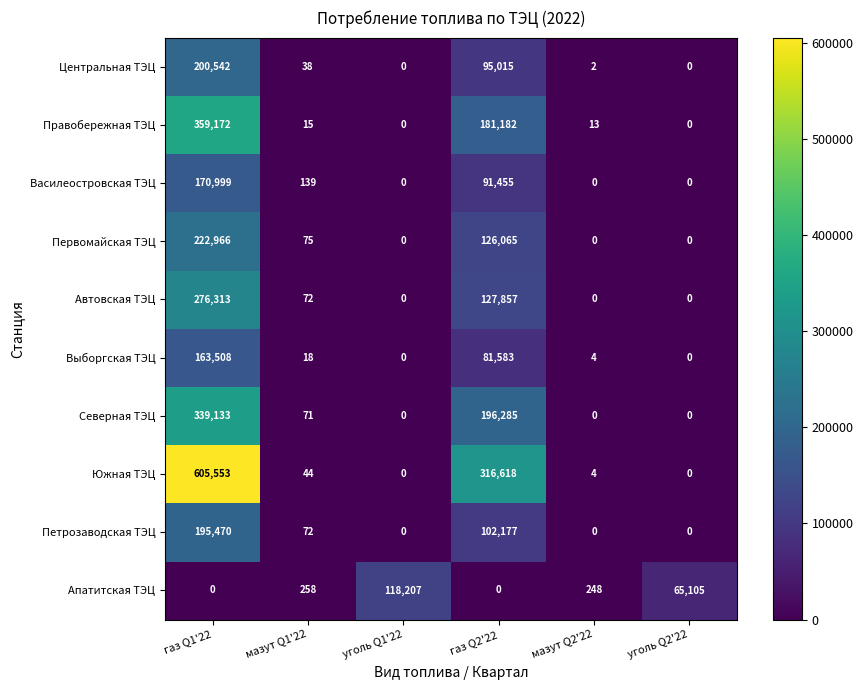

What is the difference between the maximum and minimum values in the Первомайская ТЭЦ series?

222966